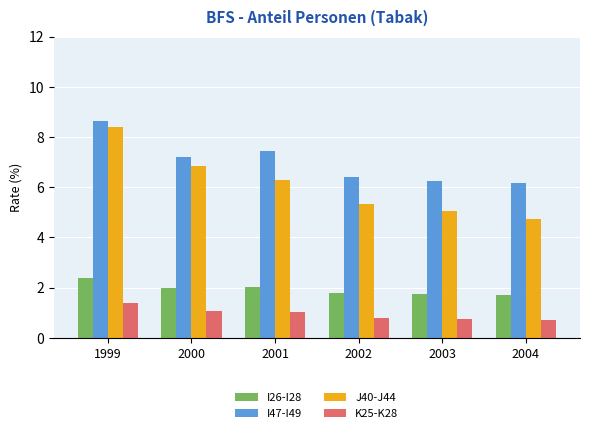

The value of I26-I28 at 2003 is 1.7. True or false?

True